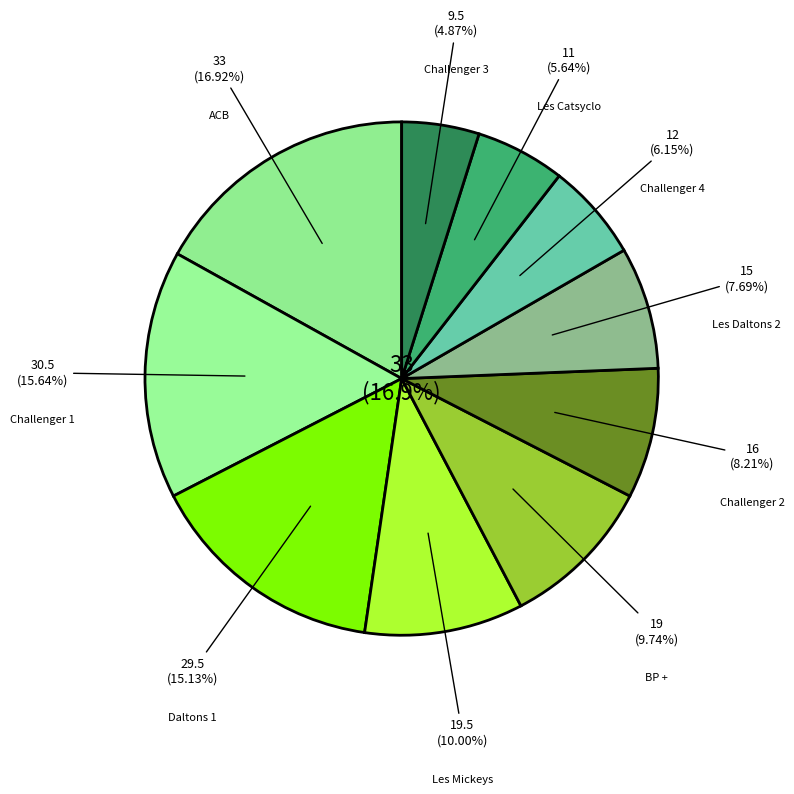

Do Challenger 1 and Daltons 1 together represent more than half of the pie?

No